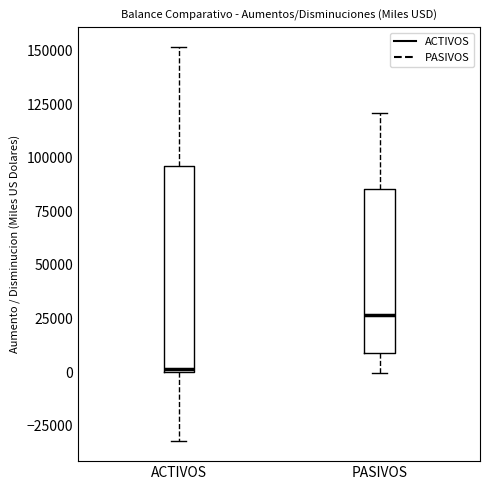

Which box is the tallest, from its lower edge to its upper edge?

ACTIVOS